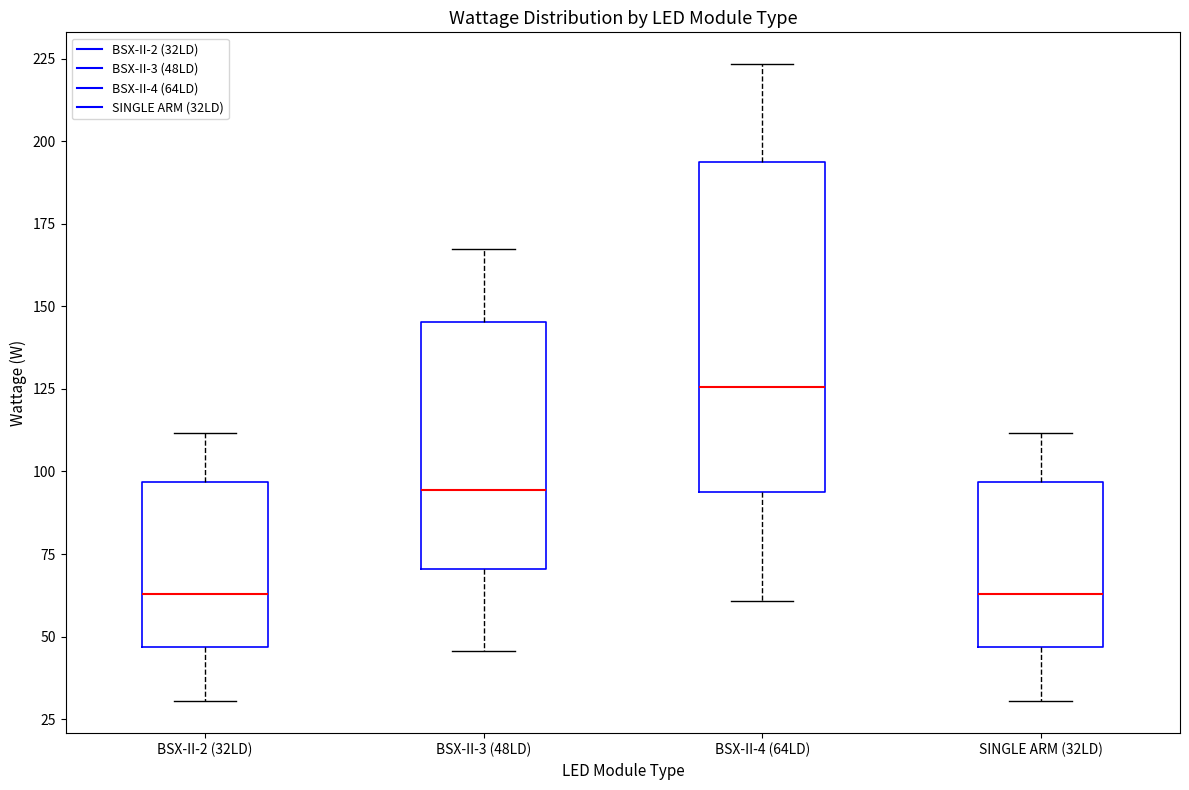

Comparing the boxes themselves (not the whiskers), which one is the tallest?

BSX-II-4 (64LD)